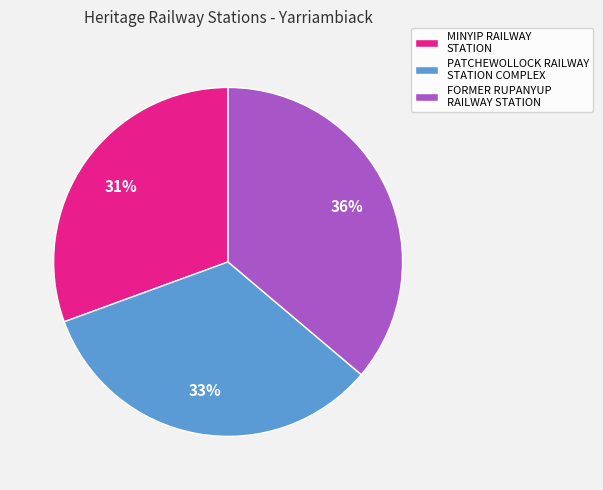

What is the largest slice in the pie chart?

FORMER RUPANYUP RAILWAY STATION